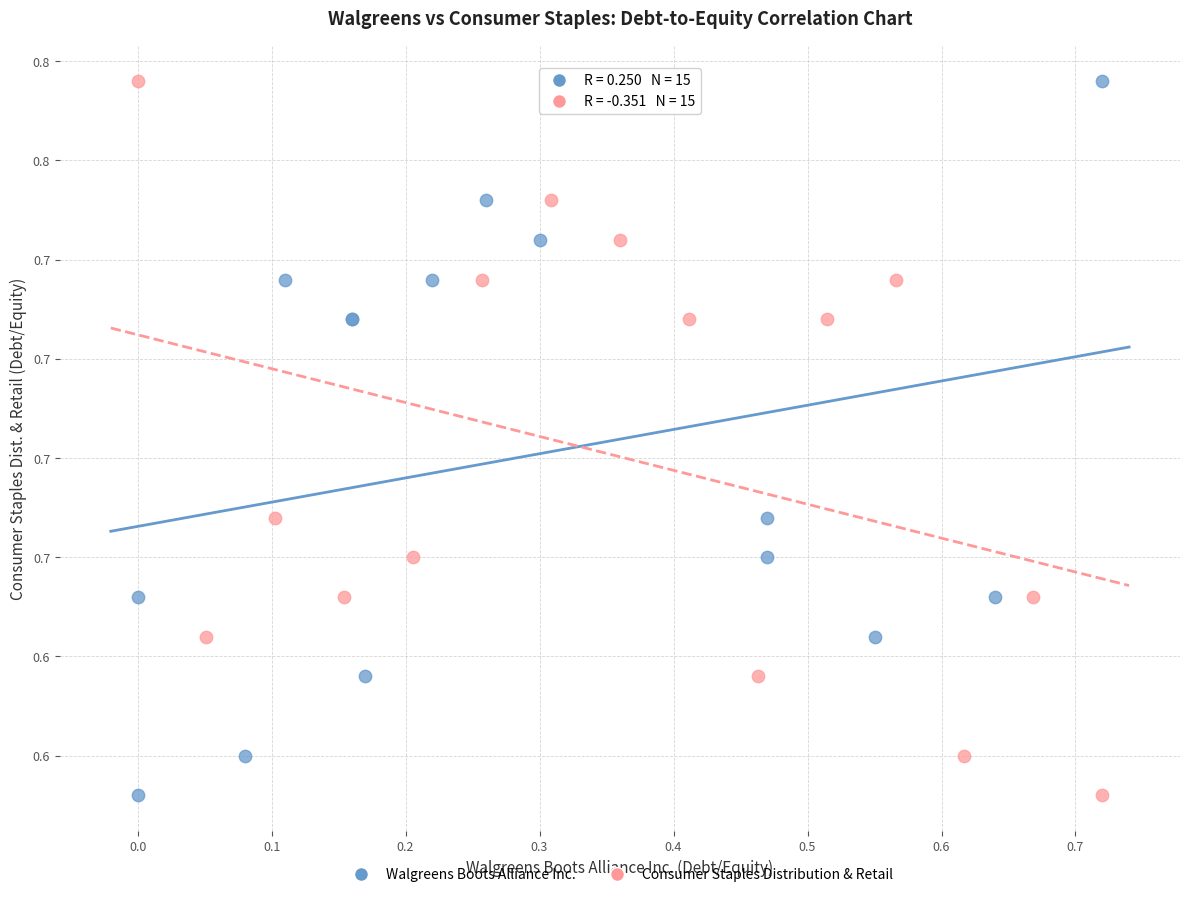

What are all the series names shown in the legend?

Walgreens Boots Alliance Inc., Consumer Staples Distribution & Retail